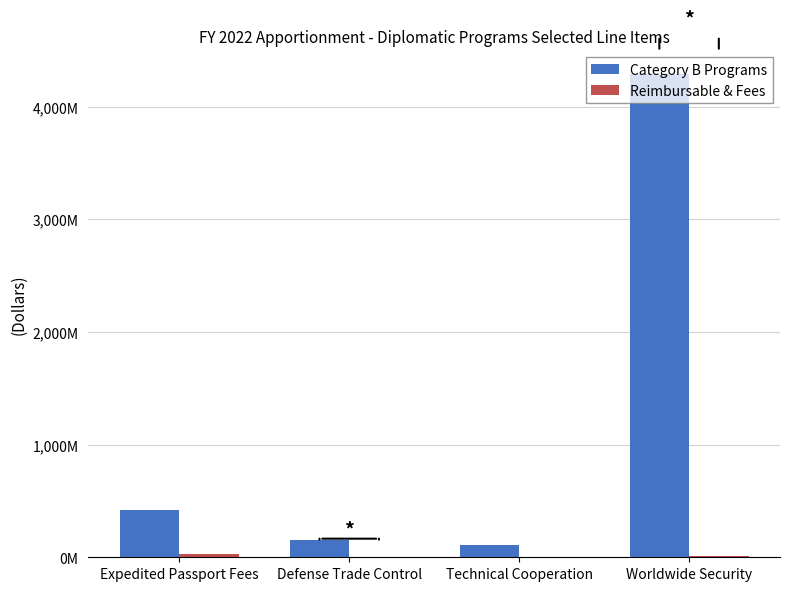

At how many categories does at least one series exceed 2709038010?

1